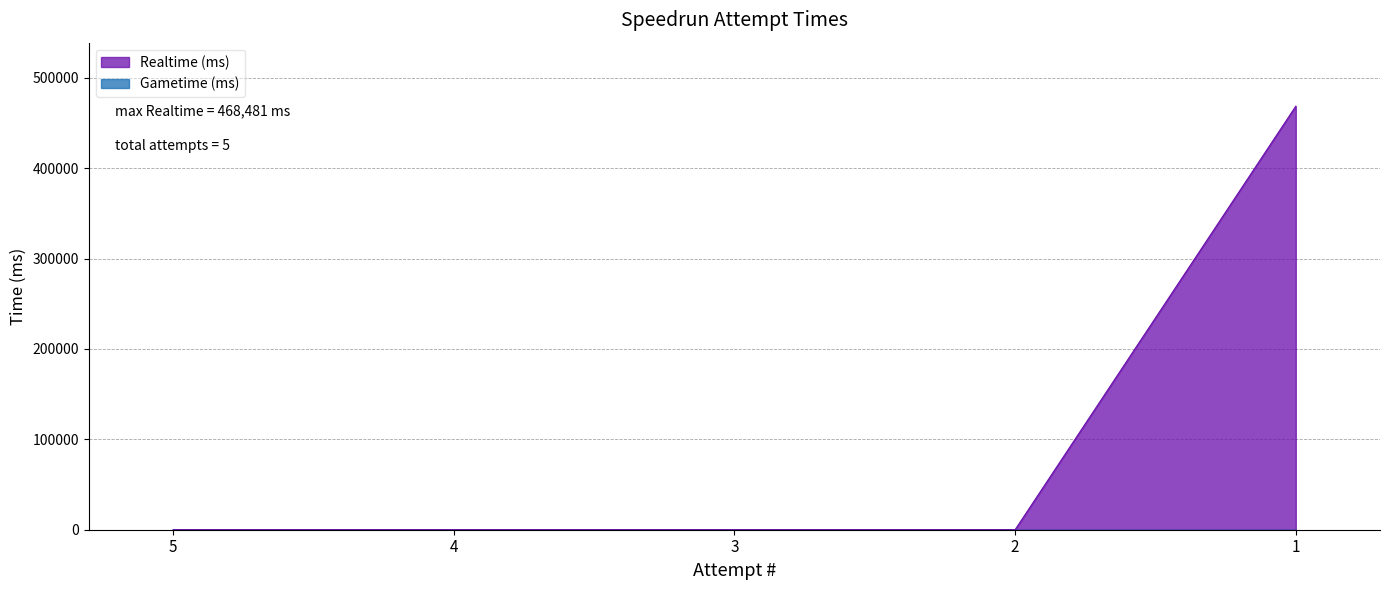

Rank the categories by value from highest to lowest.

1, 5, 4, 3, 2